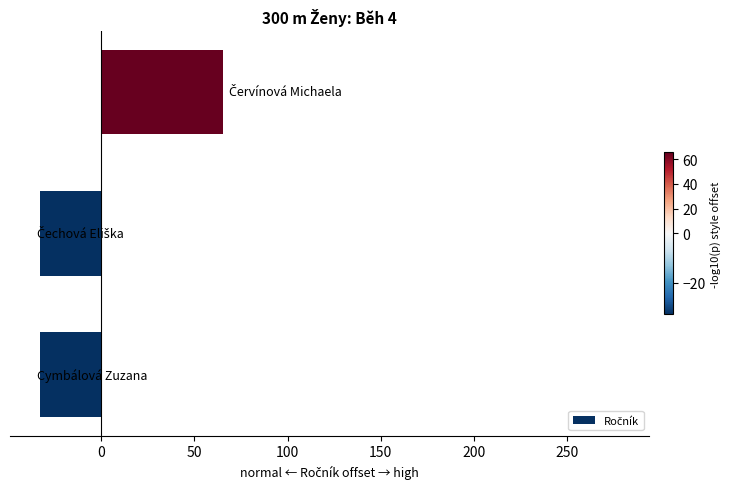

What is the smallest value displayed?

-32.7